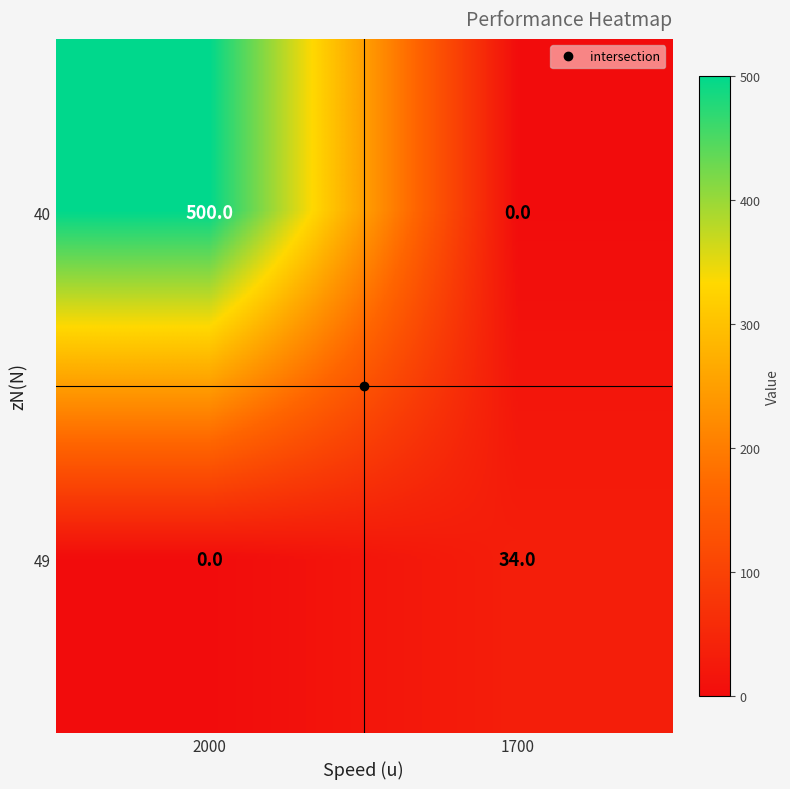

Read the 40 value at 2000.

500